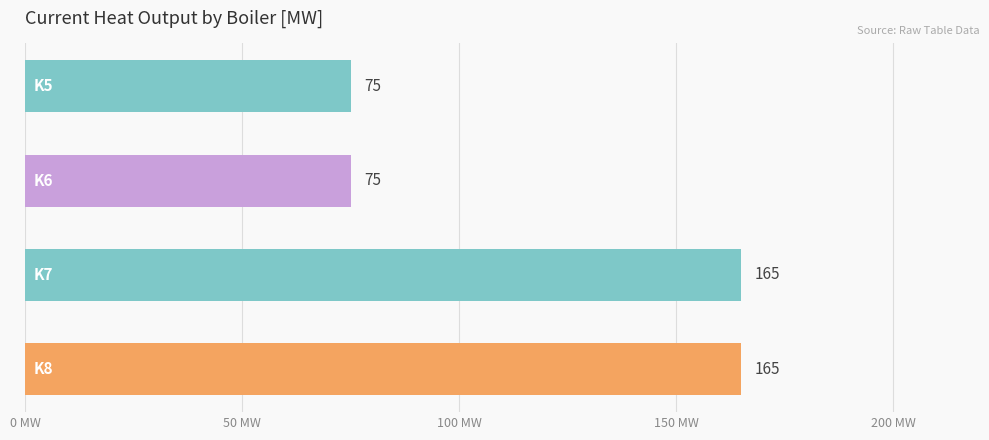

What is the sum of all values?

480